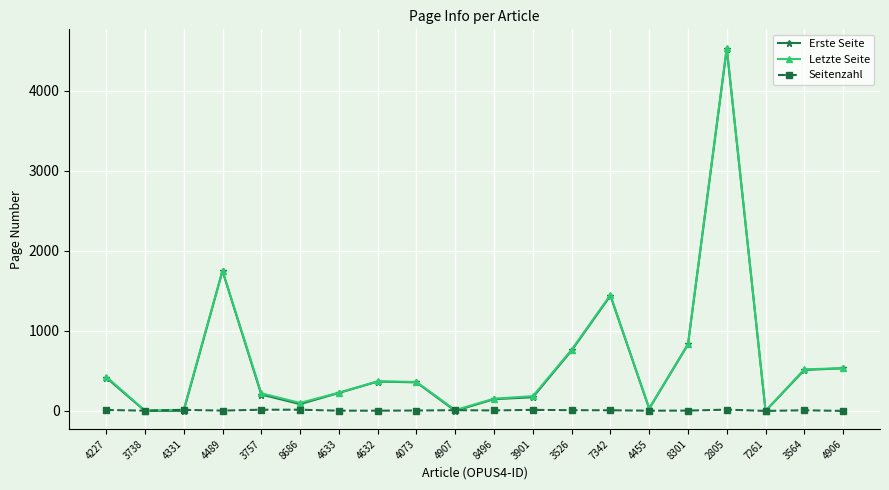

Does the chart display data point markers on the line(s)?

Yes